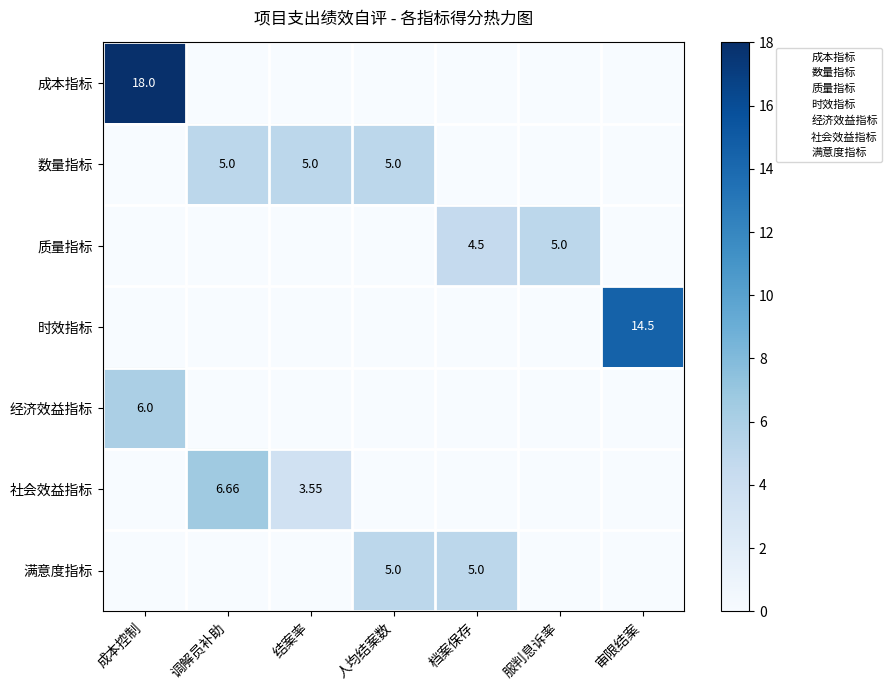

Rank the categories by 质量指标 value from highest to lowest.

服判息诉率, 档案保存, 成本控制, 调解员补助, 结案率, 人均结案数, 审限结案